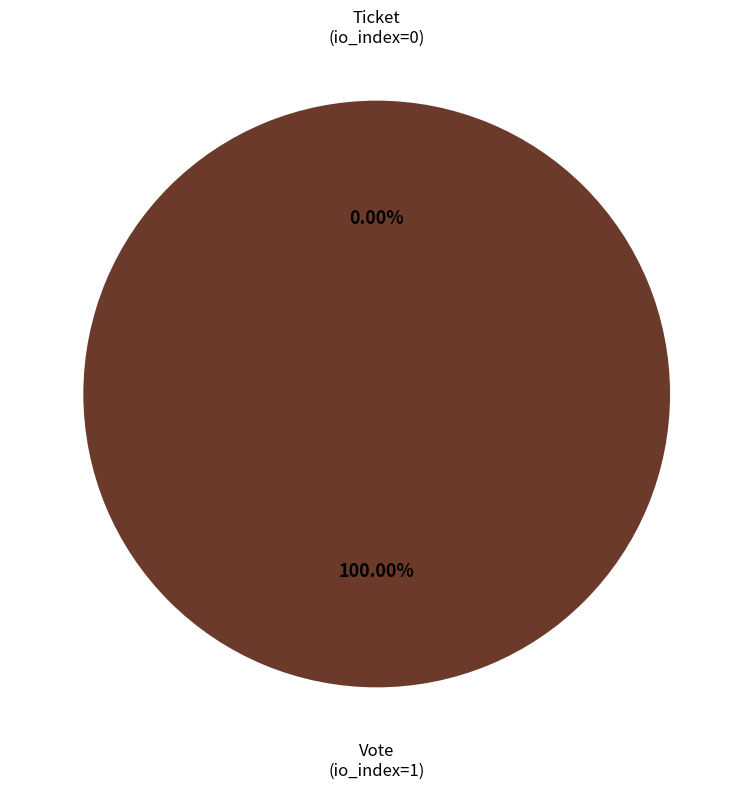

How many segments does this pie chart have?

2